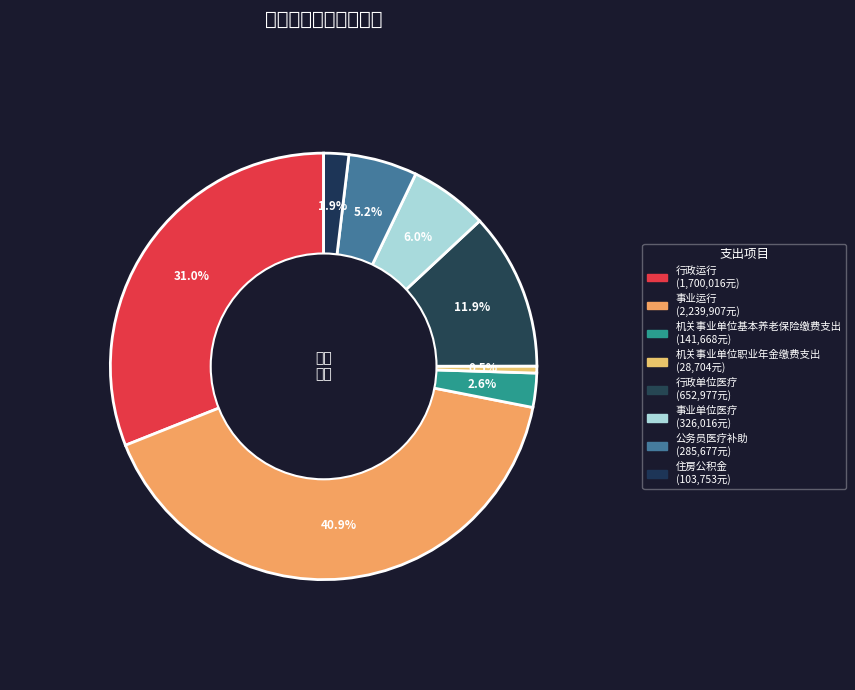

Rank the categories by value from lowest to highest.

机关事业单位职业年金缴费支出, 住房公积金, 机关事业单位基本养老保险缴费支出, 公务员医疗补助, 事业单位医疗, 行政单位医疗, 行政运行, 事业运行